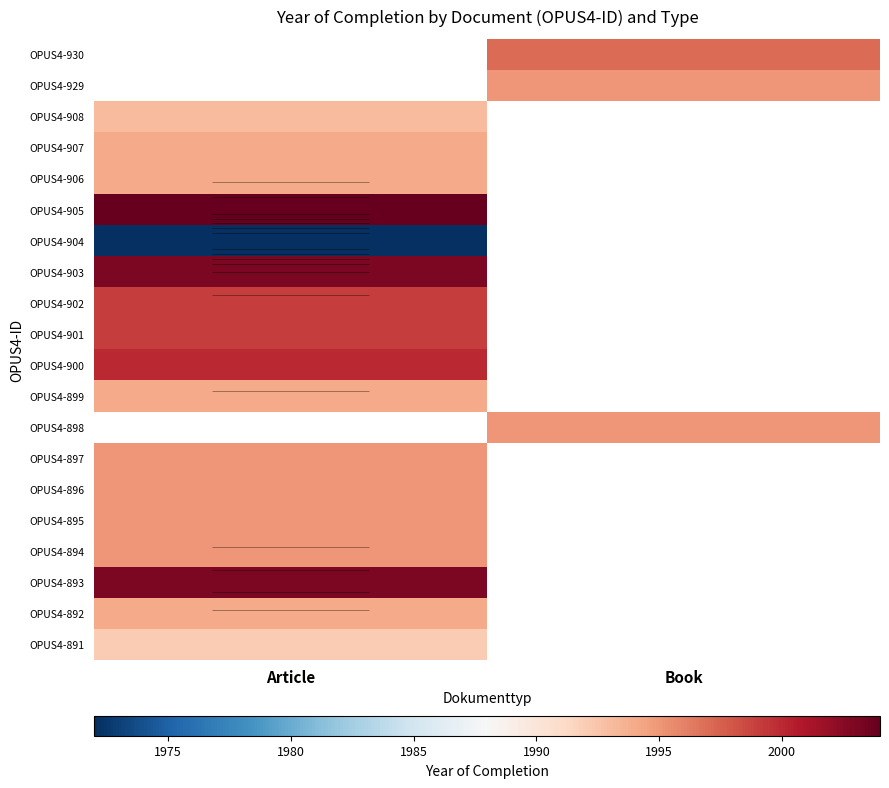

Where is OPUS4-900 nearest to the value 2000?

Article